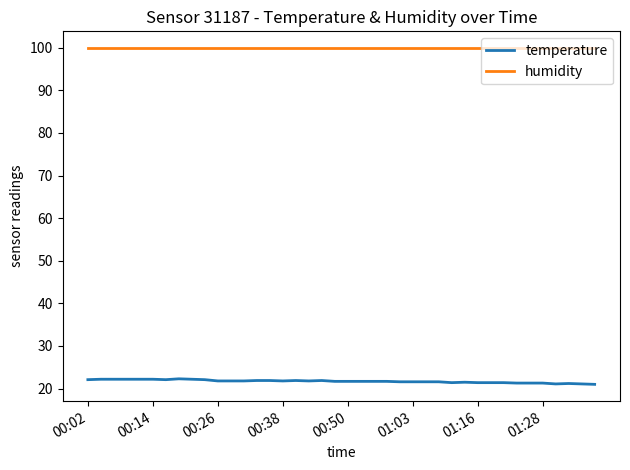

How many categories are shown in the chart?

40